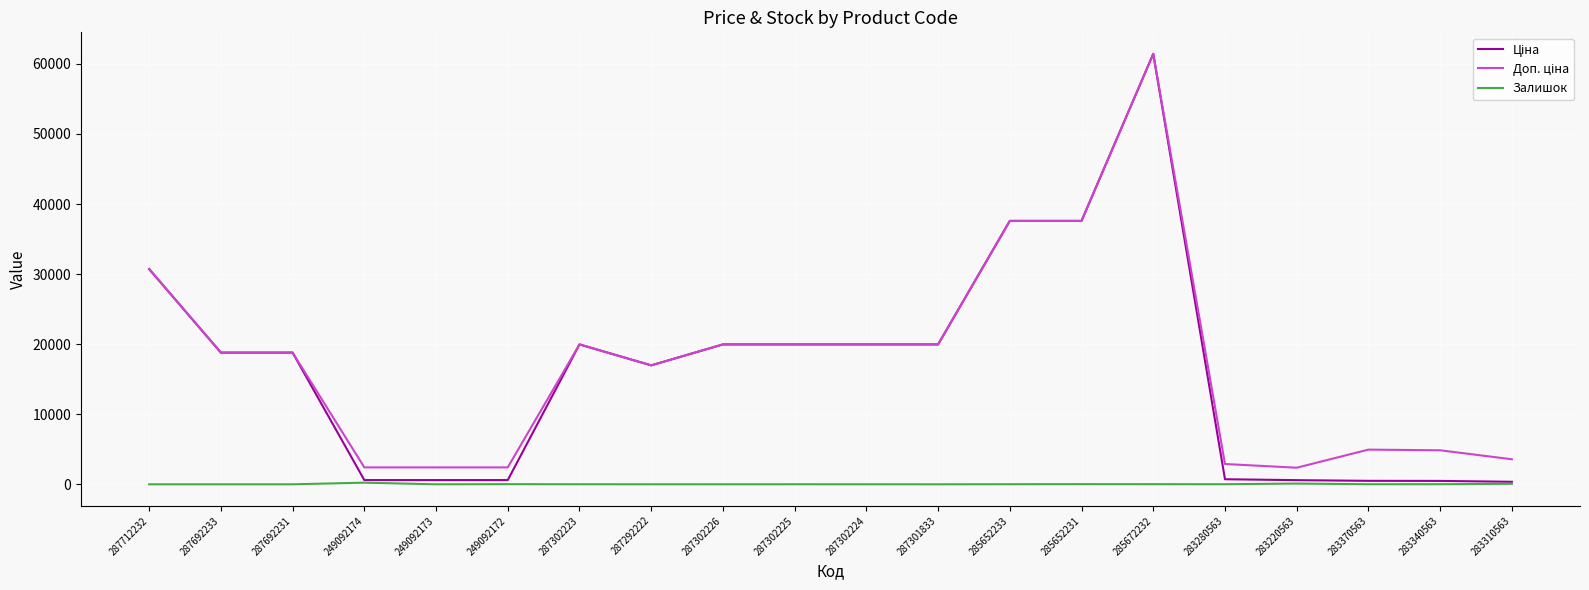

Which label corresponds to the largest value in the chart?

285672232